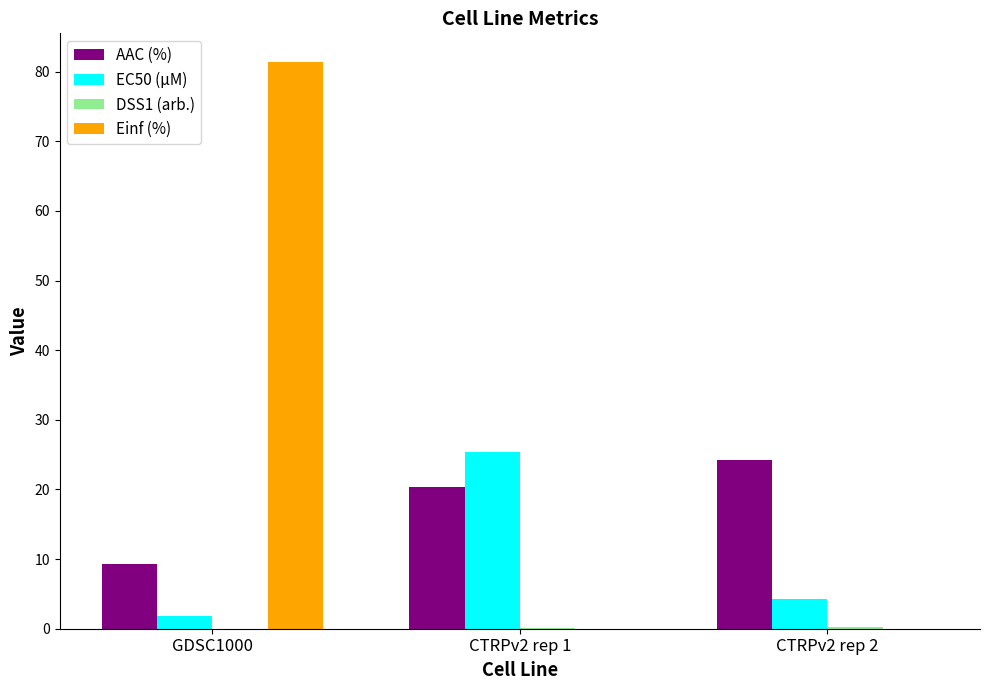

At which label is AAC (%) closest to 16?

CTRPv2 rep 1